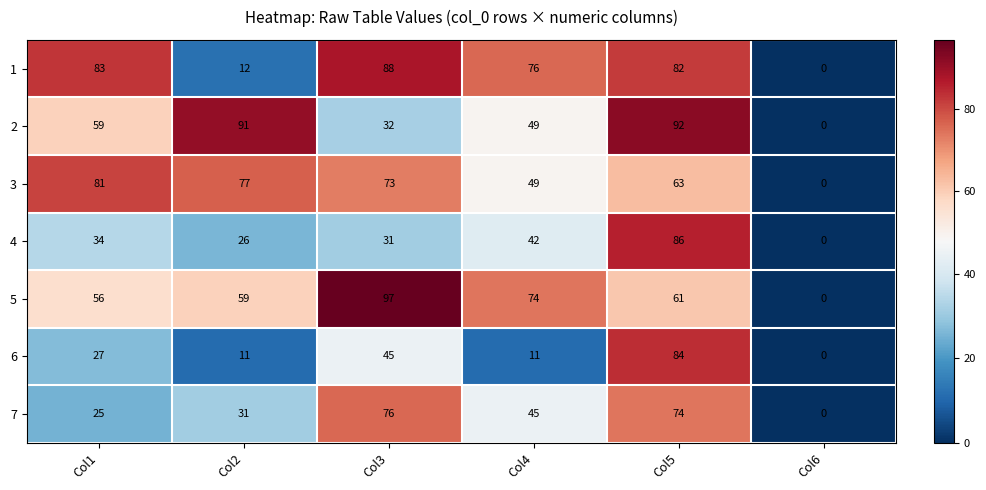

Where is 1 nearest to the value 44?

Col2